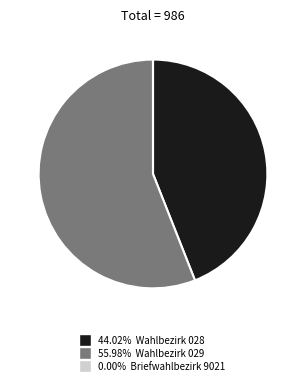

Does any single category account for the majority?

Yes